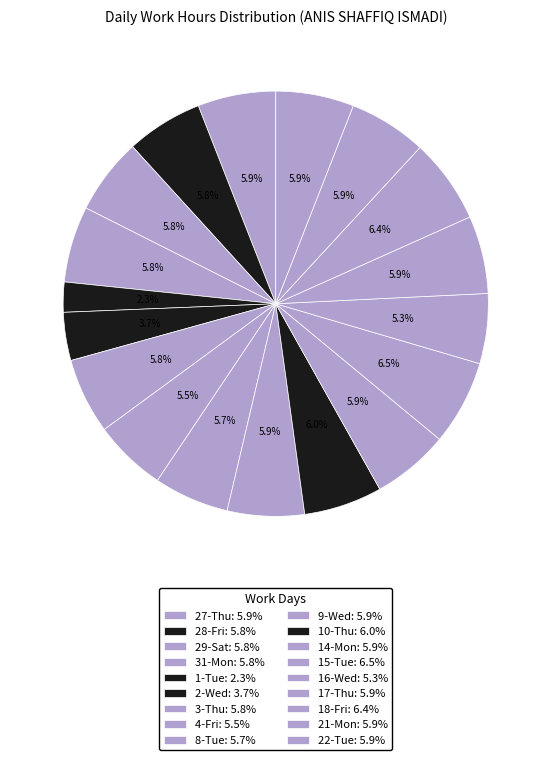

How many slices are in this pie chart?

18